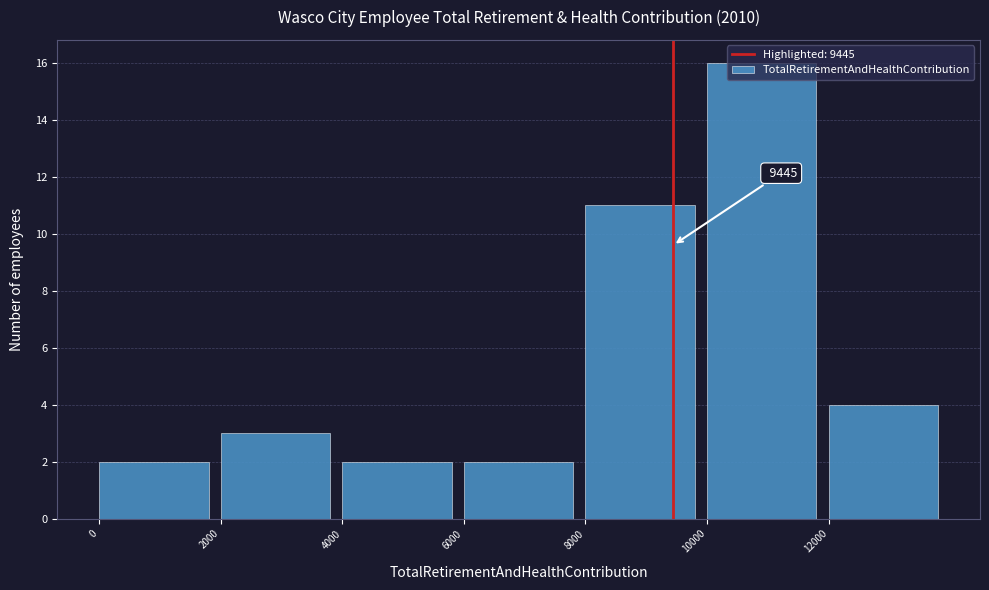

Which range on the x-axis has the tallest bar?

10000 to 12000